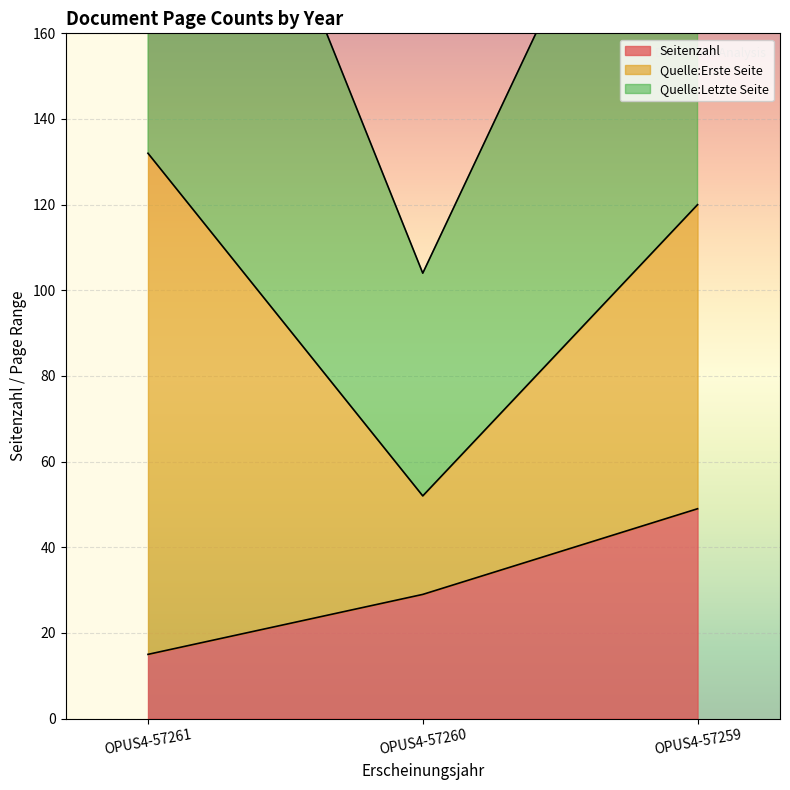

At which label does Seitenzahl reach its minimum?

OPUS4-57261